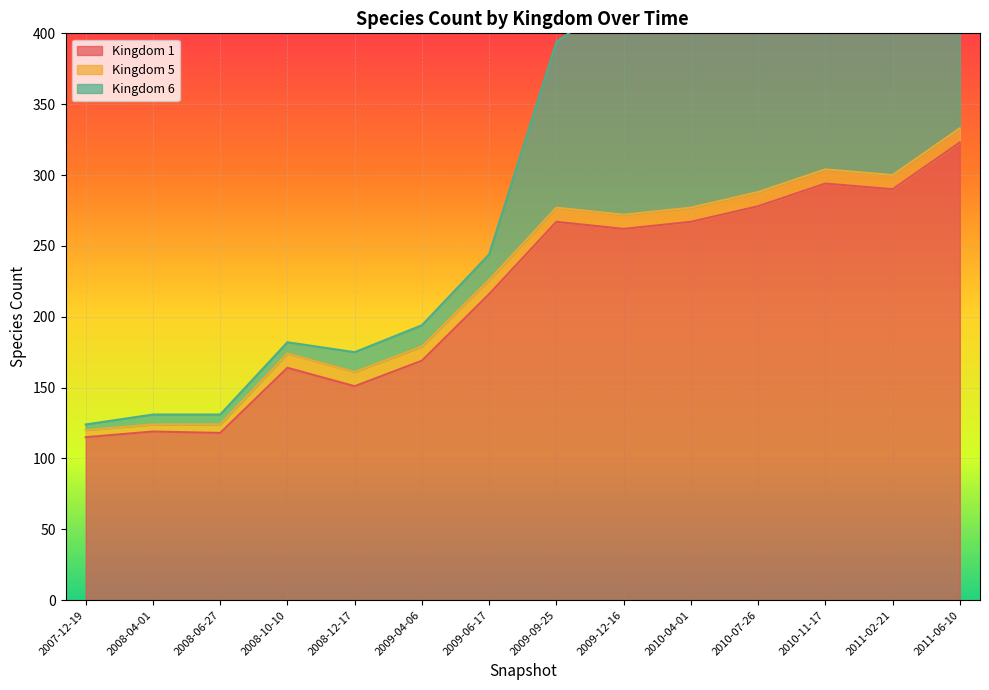

Which category has the highest value in the Kingdom 1 series?

2011-06-10